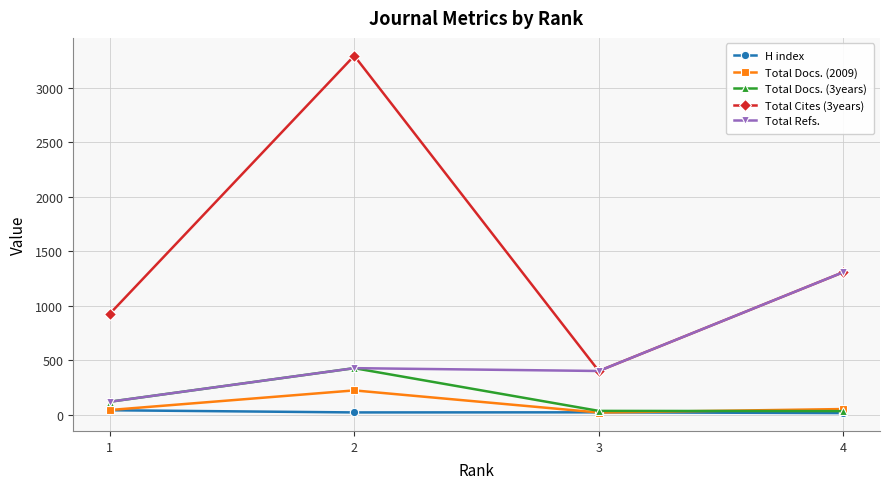

How many values in the Total Refs. series are below 428?

2